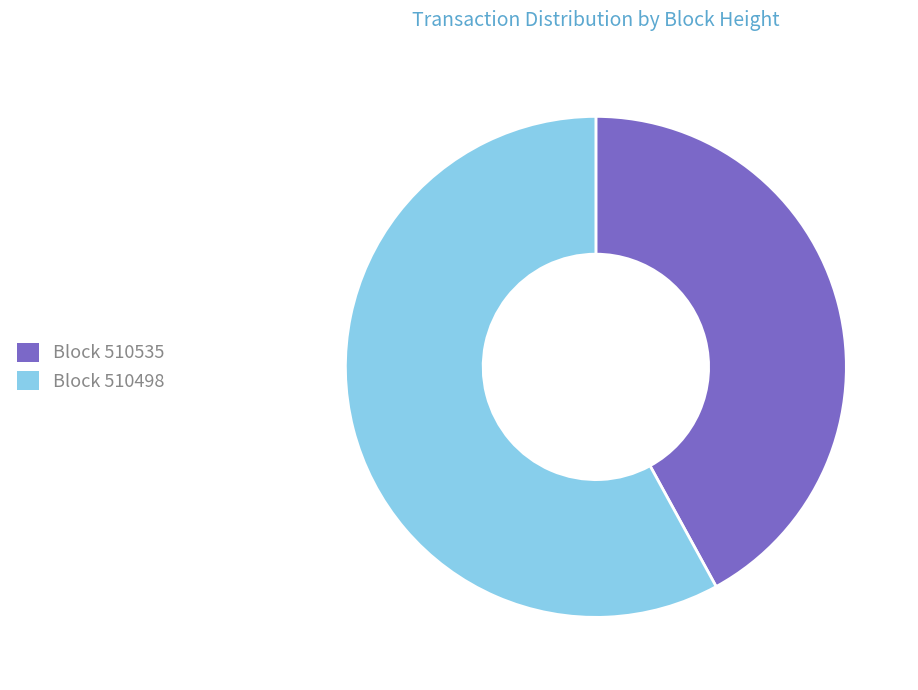

Is there any slice that represents more than half of the pie?

Yes